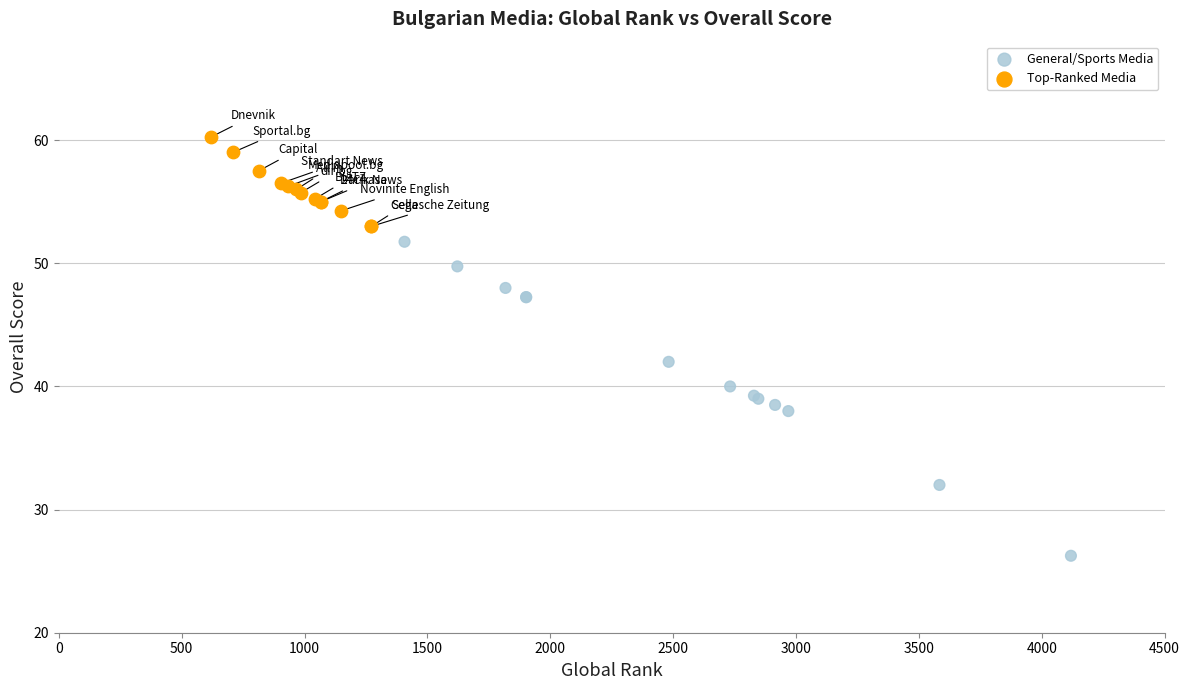

Which series has the widest spread of Y values?

General/Sports Media